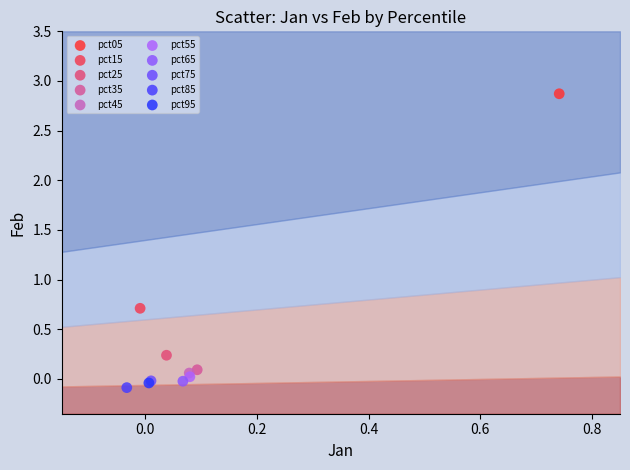

Which series reaches the maximum Y coordinate?

pct05